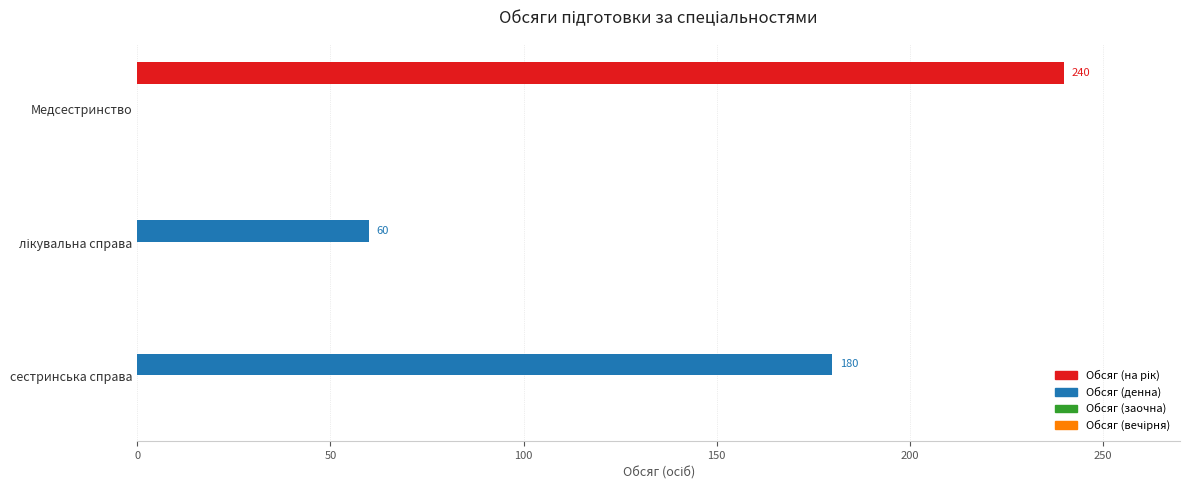

What is the highest value of the Обсяг (денна) series?

180